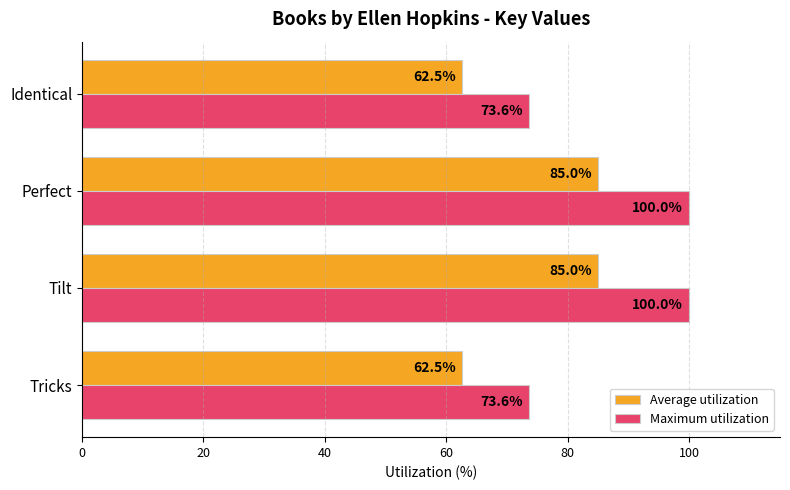

What is the difference between the maximum and second lowest values in the Maximum utilization series?

26.4